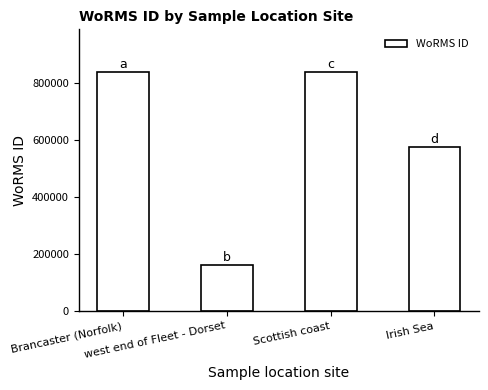

Approximately how many times larger is the value at west end of Fleet - Dorset compared to Brancaster (Norfolk)?

0.2